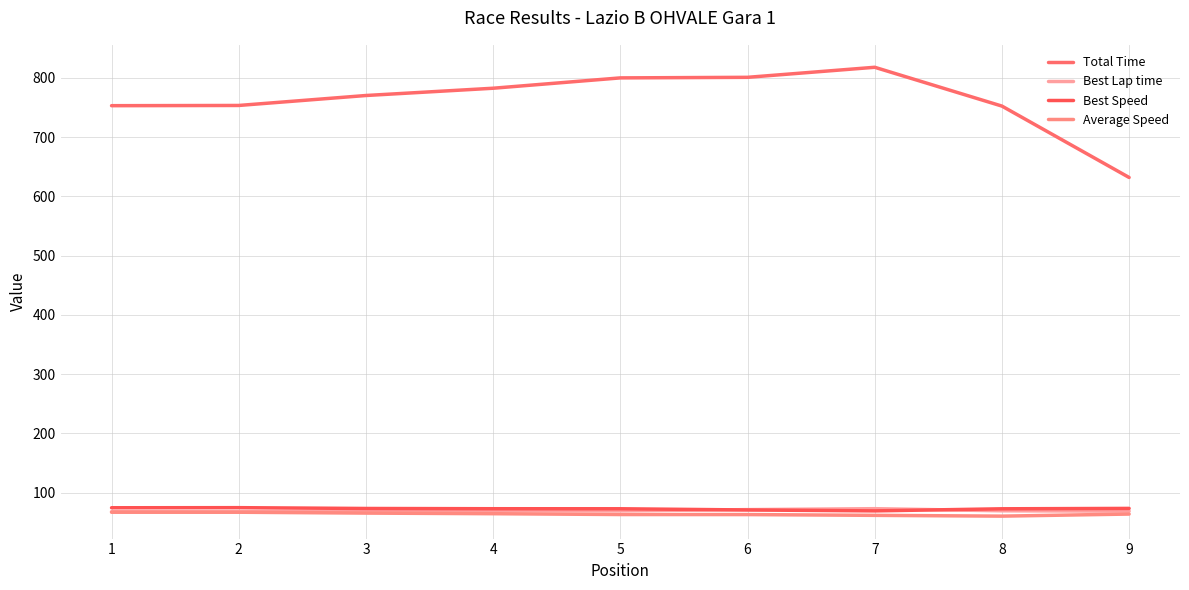

What is the lowest value of the Total Time series?

631.9